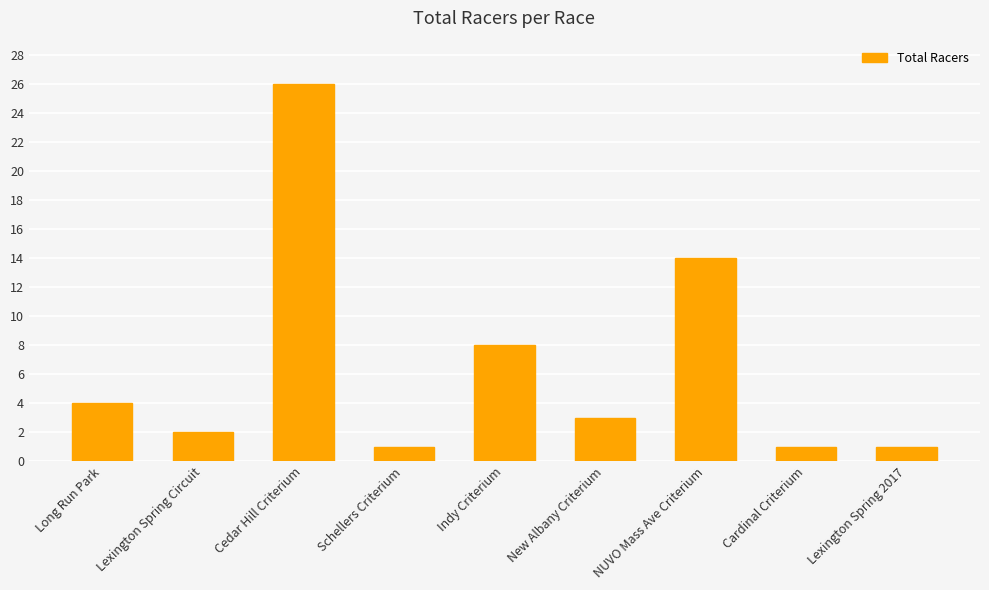

Count the number of data series in this chart.

1